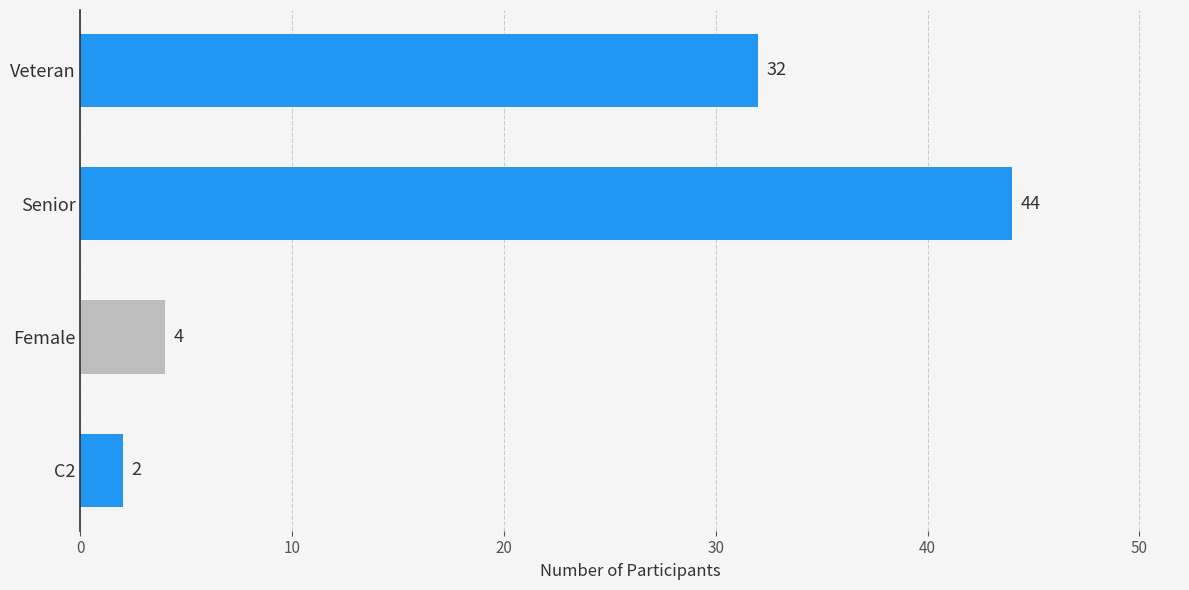

Which has a higher value, Veteran or Senior?

Senior